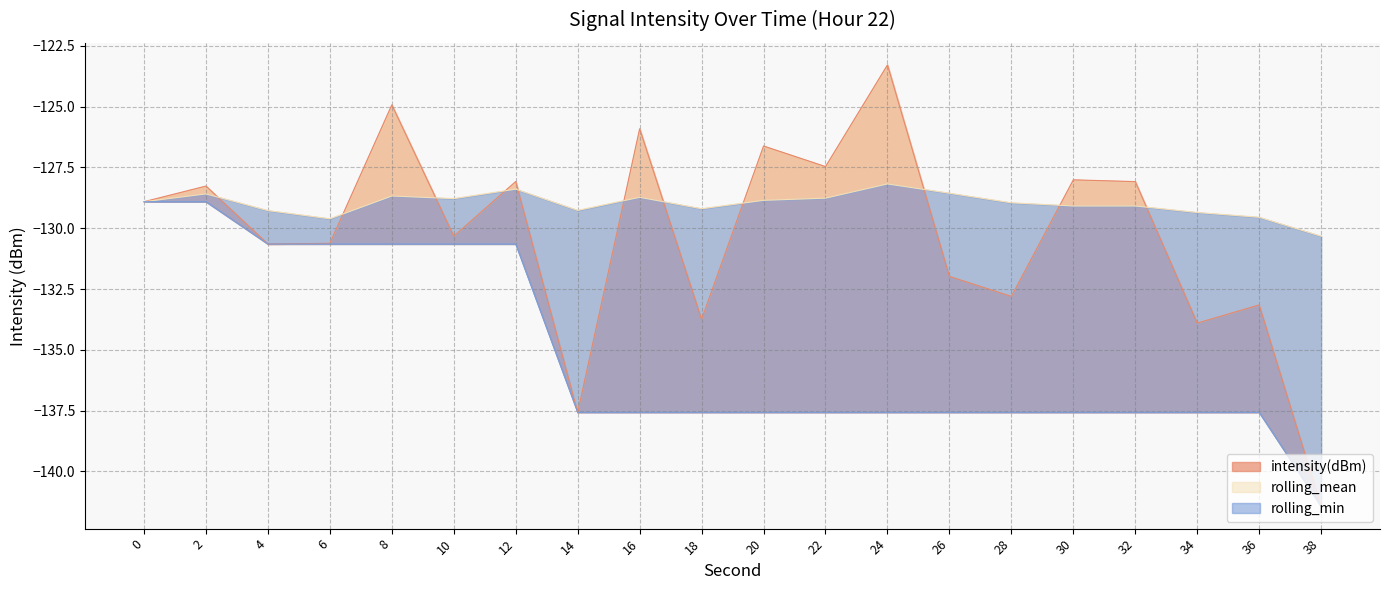

At which label is intensity(dBm) closest to -132?

26